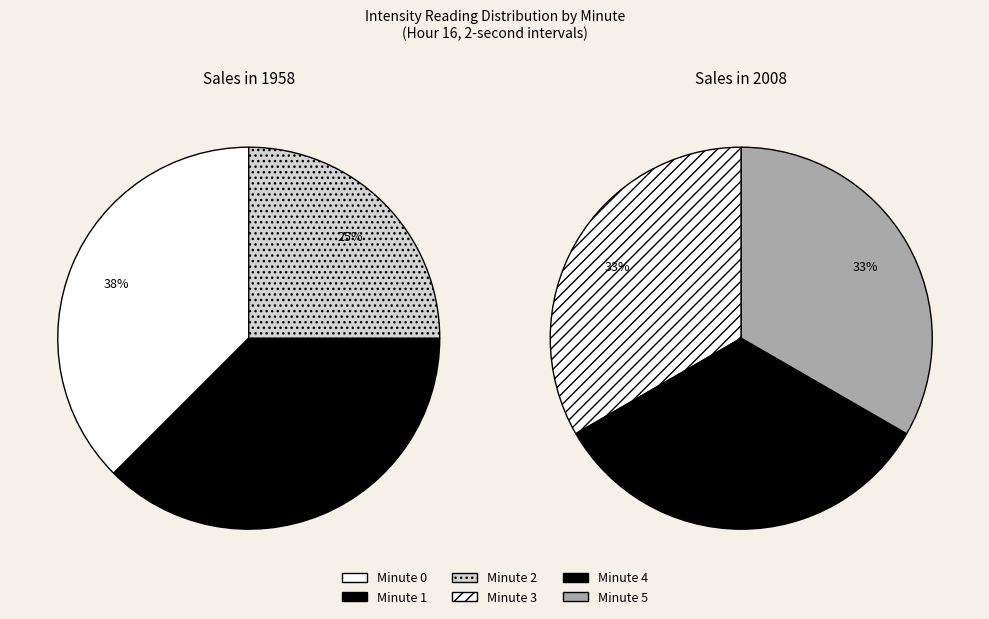

Count the number of slices in the pie.

6